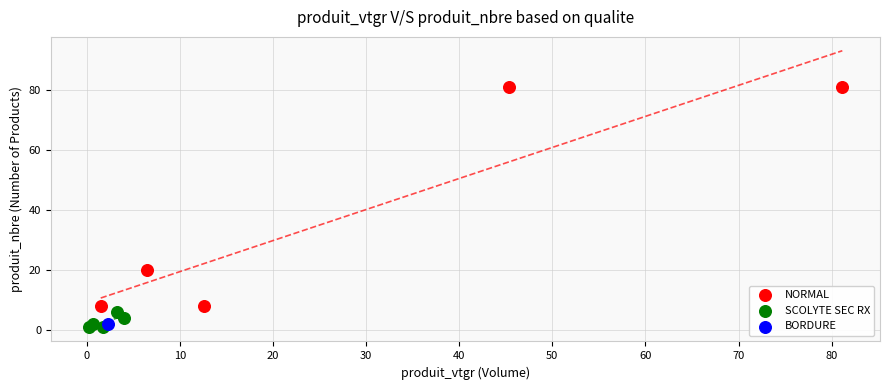

Which series reaches the maximum Y coordinate?

NORMAL